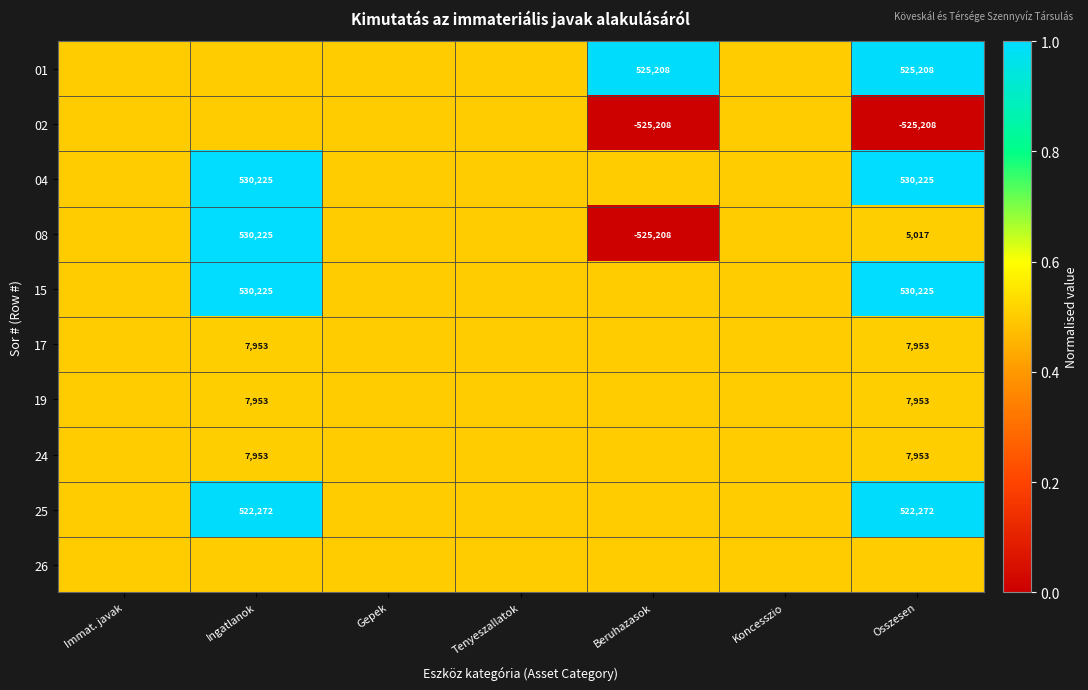

At how many categories does at least one series exceed 0?

7